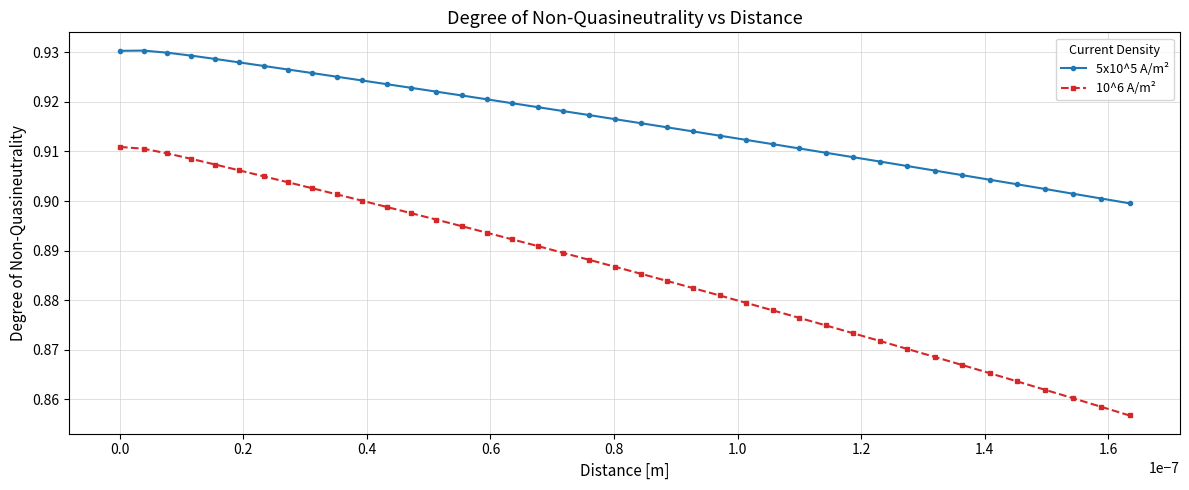

Rank the series by their maximum value, from lowest to highest.

10^6 A/m², 5x10^5 A/m²